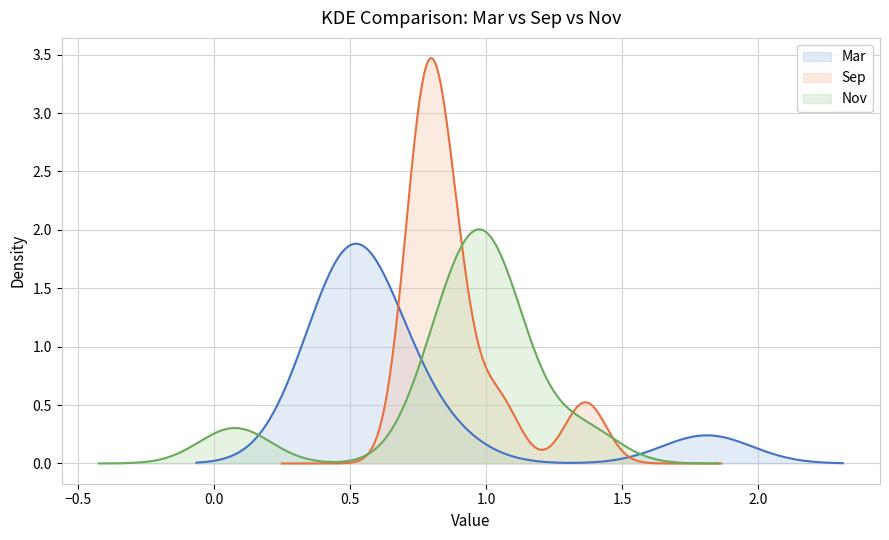

Reading left to right, what are all the values shown in this chart?

Mar: pct05=1.8	pct15=0.8	pct25=0.6	pct35=0.5	pct45=0.5	pct55=0.5	pct65=0.4	pct75=0.5	pct85=0.5	pct95=0.5
Sep: pct05=1.4	pct15=0.9	pct25=0.8	pct35=0.8	pct45=0.8	pct55=0.7	pct65=0.8	pct75=0.8	pct85=0.9	pct95=1.0
Nov: pct05=0.1	pct15=0.9	pct25=0.8	pct35=0.9	pct45=1.0	pct55=1.0	pct65=1.0	pct75=1.0	pct85=1.1	pct95=1.4